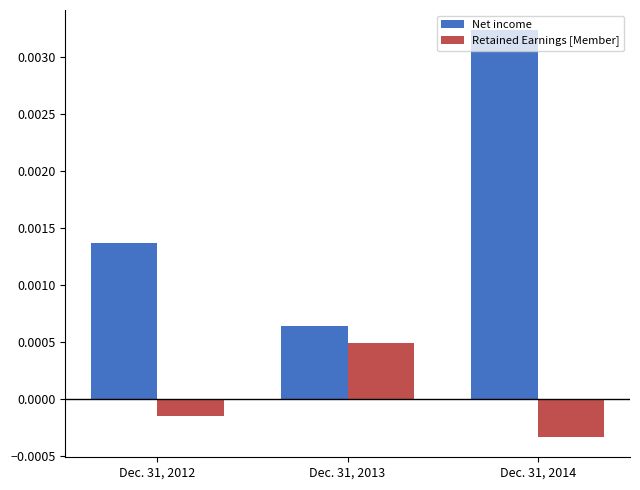

At which category does the chart reach its minimum across all series?

Dec. 31, 2014